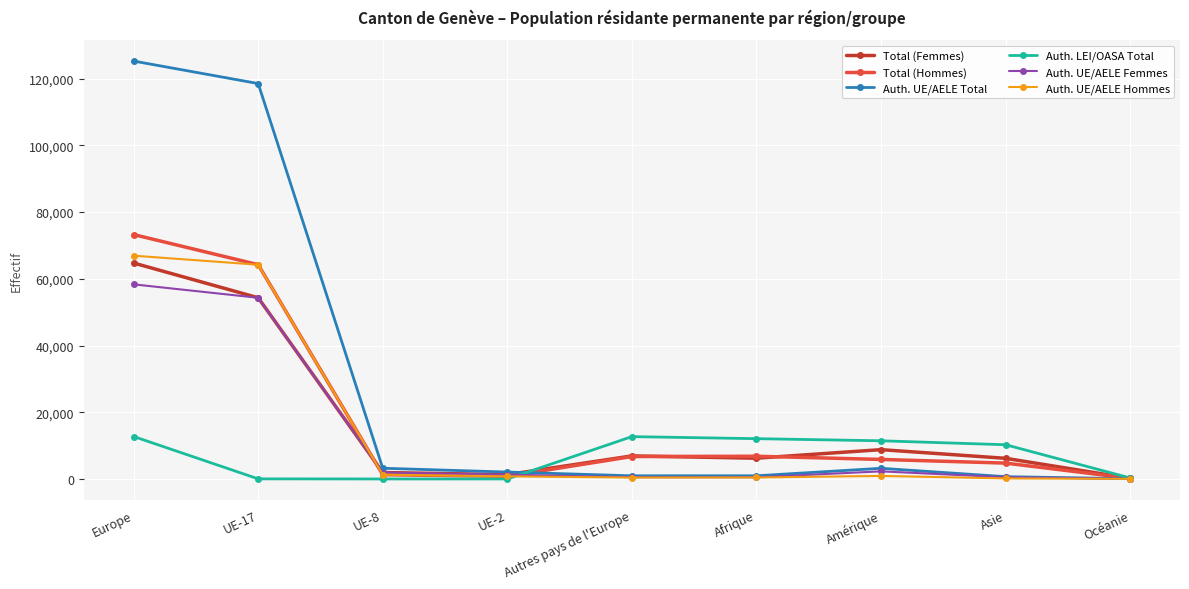

What is the maximum value for Total (Hommes)?

73274